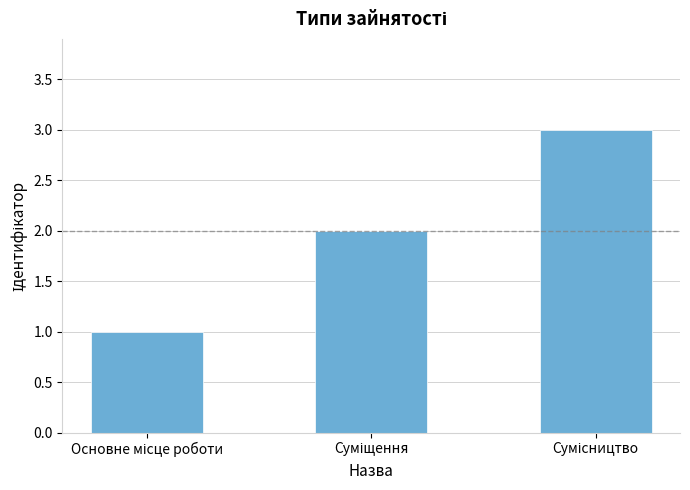

What is the greatest value displayed?

3